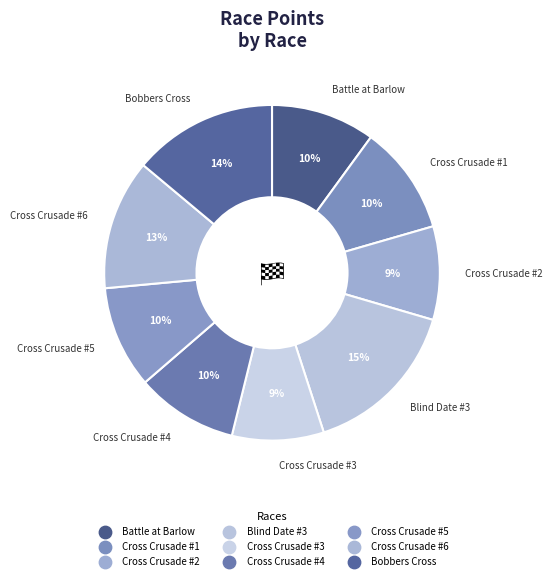

What is the change in value from Cross Crusade #2 to Bobbers Cross?

+225.7